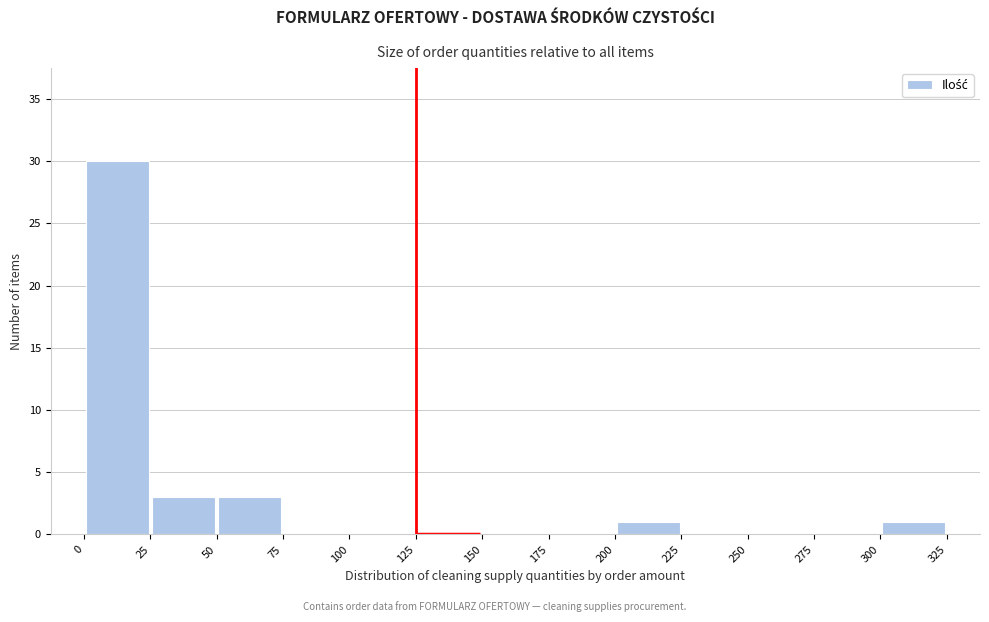

What is the height of the bar covering 300 to 325 on the x-axis? The values are not printed on the chart, so give them approximately, as read against the axis.

1